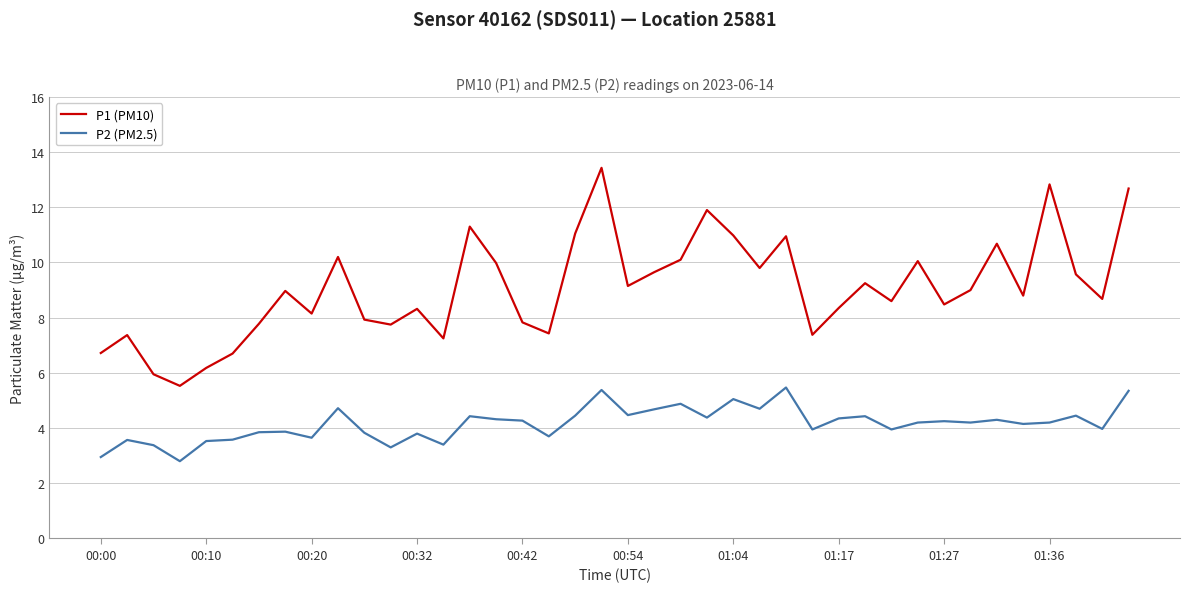

What is the highest value of the P1 (PM10) series?

13.4